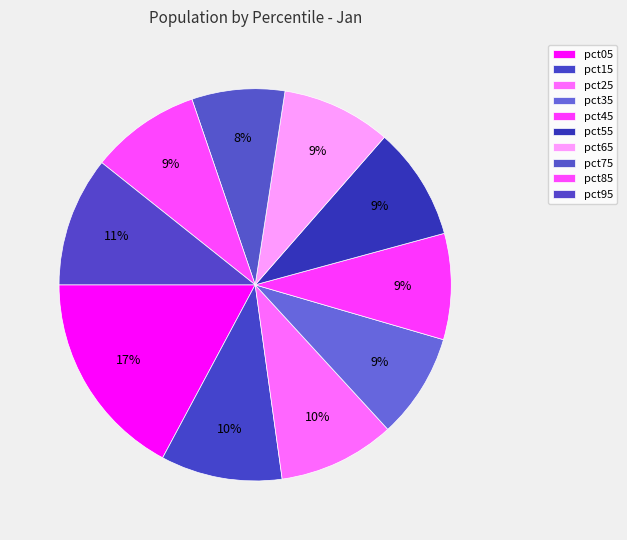

Which category has the smallest portion of the pie?

pct75